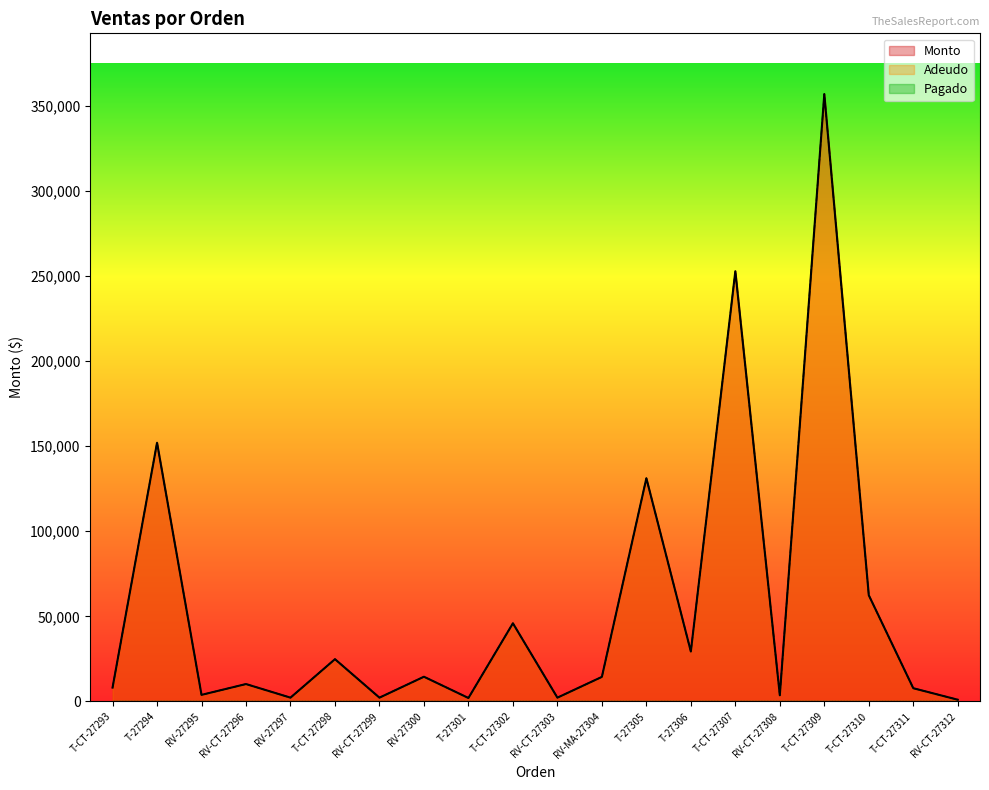

Is the value of Adeudo at T-CT-27293 greater than the value of Monto at T-27305?

No